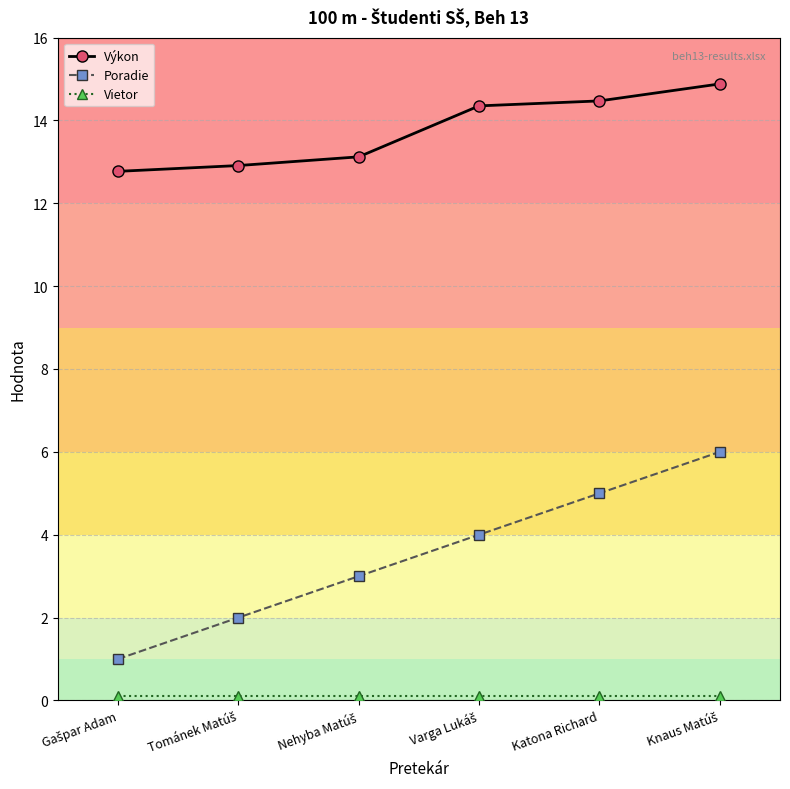

True or false: Poradie has more than 1 interior local peaks.

False